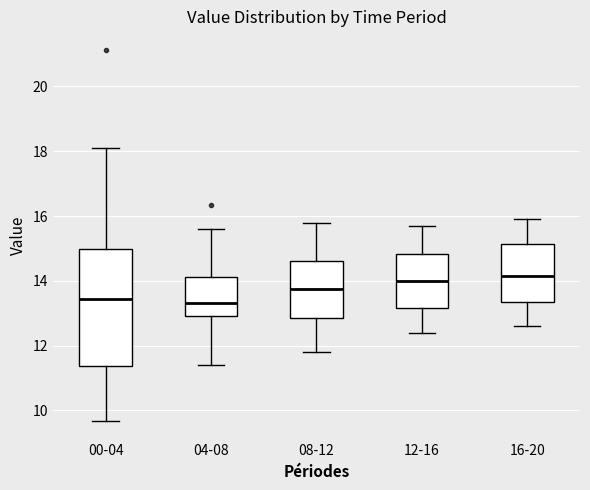

Reading left to right, transcribe this box plot: for each box, give where its median line is, the range the box spans, and where its two whiskers end, as read against the y-axis. The values are not printed on the chart, so give them approximately, as read against the axis.

00-04: median 13.4, box 11.4 to 15.0, whiskers 9.6 to 18.2
04-08: median 13.4, box 13.0 to 14.2, whiskers 11.4 to 15.6
08-12: median 13.8, box 12.8 to 14.6, whiskers 11.8 to 15.8
12-16: median 14.0, box 13.2 to 14.8, whiskers 12.4 to 15.8
16-20: median 14.2, box 13.4 to 15.2, whiskers 12.6 to 16.0